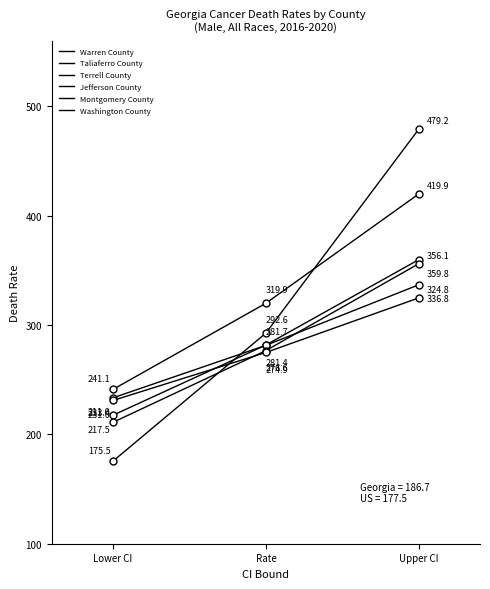

How many lines are shown in the chart?

6